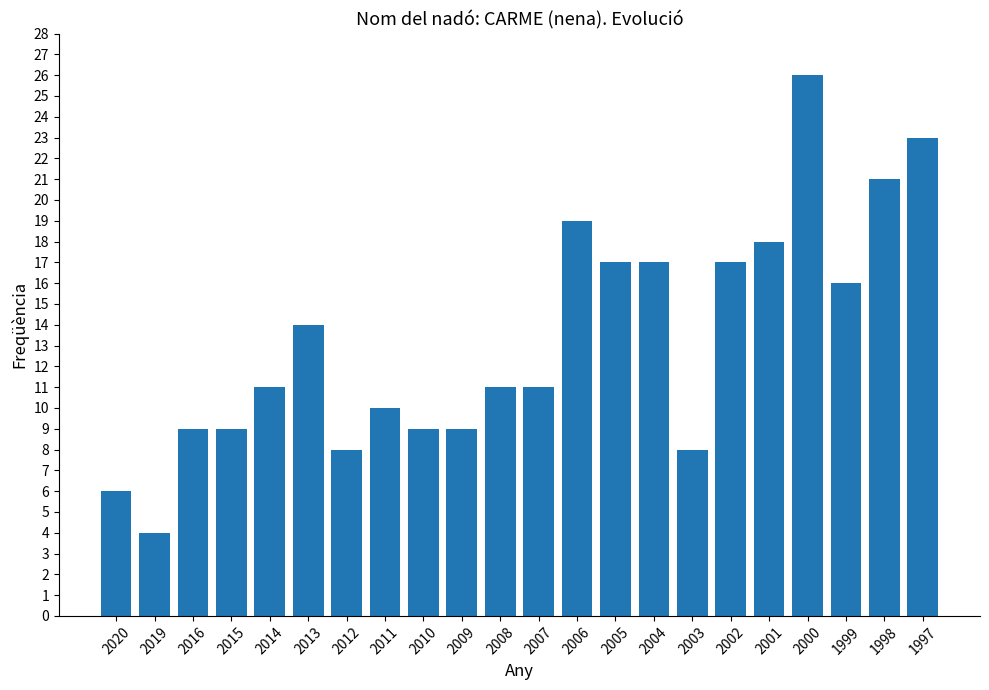

Is it true that the value at 2003 is 8?

True